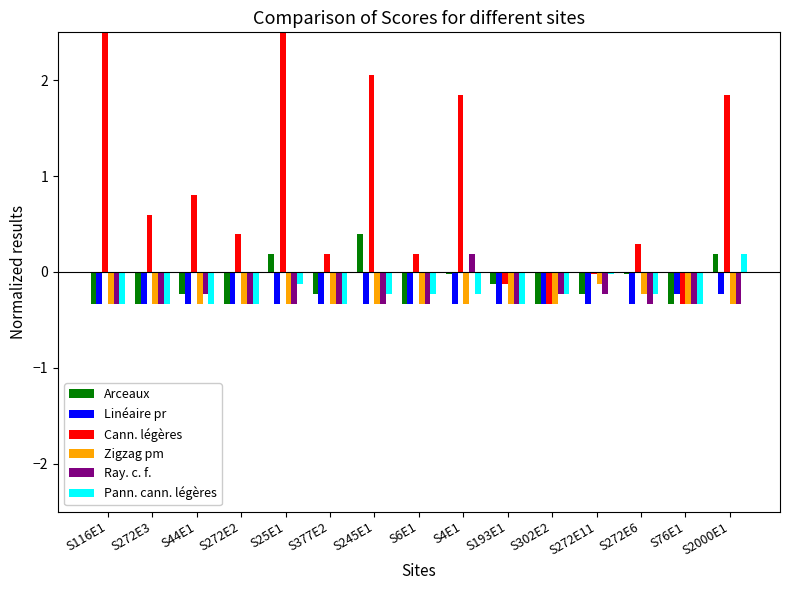

Which label corresponds to the smallest value in the chart?

S116E1